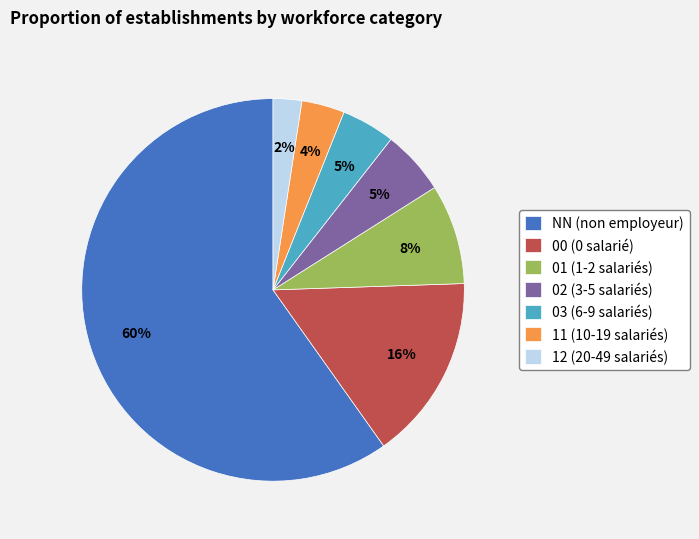

How many slices are in this pie chart?

7